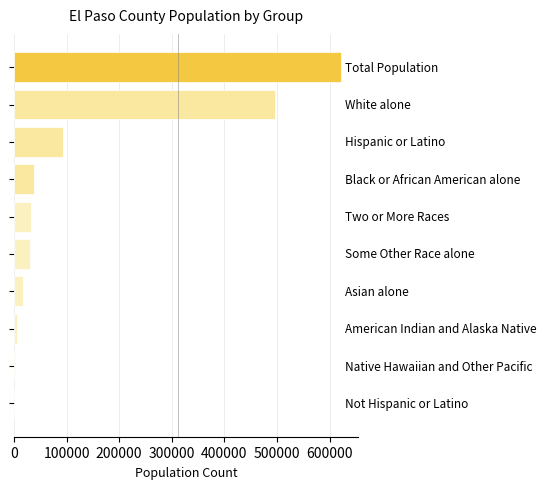

How many data points does each series have?

10